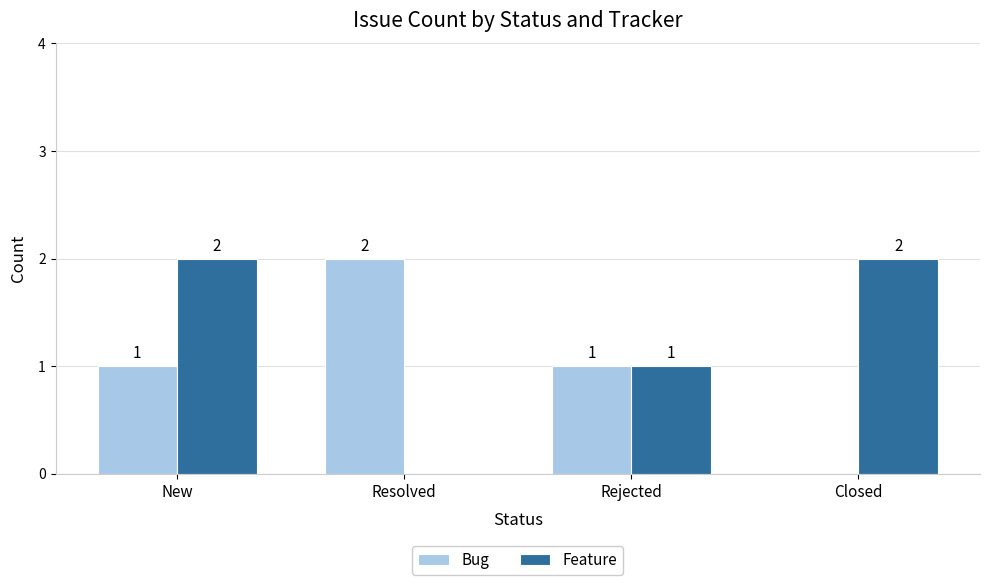

Which series has the largest total across all categories?

Feature